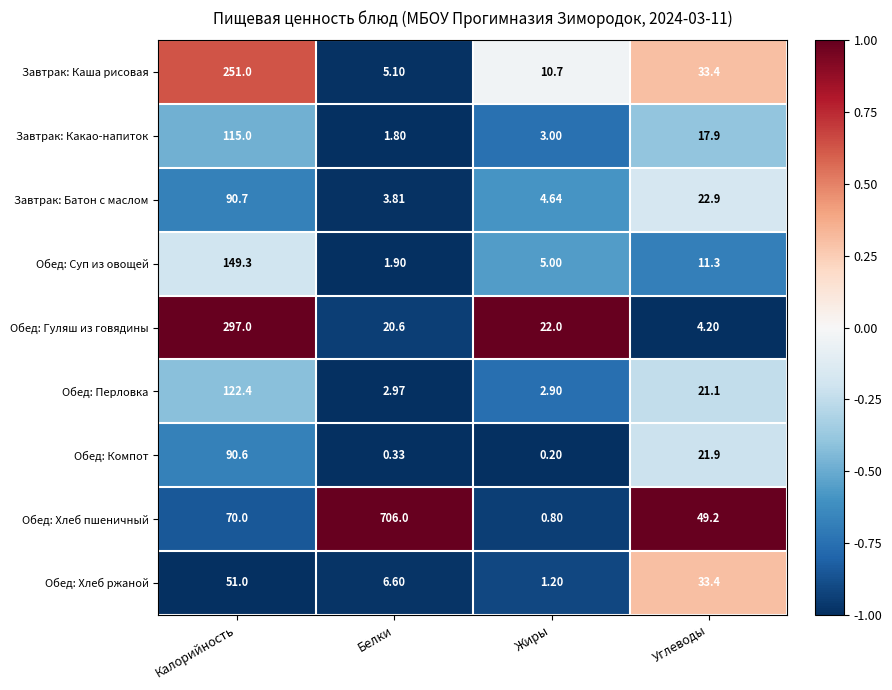

What is the minimum value shown in the chart?

0.2